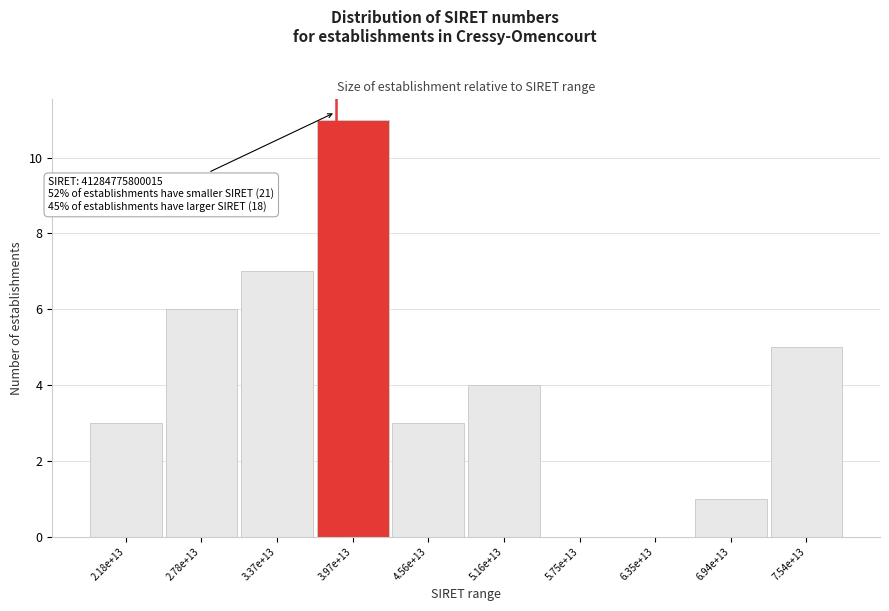

Reading left to right, transcribe all the data shown in this chart.

2.18e+13=3	2.78e+13=6	3.37e+13=7	3.97e+13=11	4.56e+13=3	5.16e+13=4	5.75e+13=0	6.35e+13=0	6.94e+13=1	7.54e+13=5